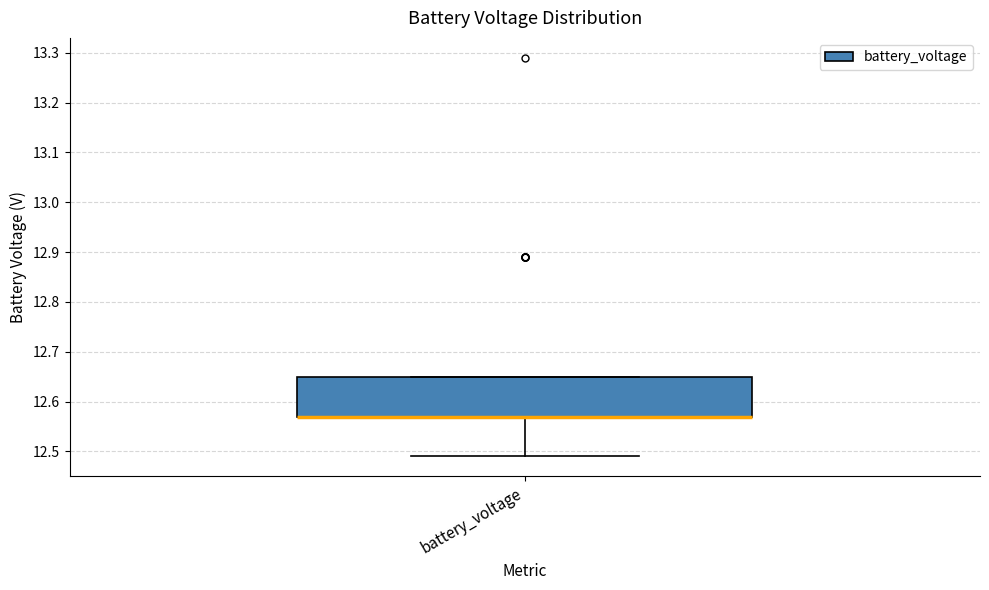

Read this box plot against the y-axis: the position of the median line, the range covered by the box, and the ends of both whiskers. The values are not printed on the chart, so give them approximately, as read against the axis.

median 12.57 (drawn on the box's lower edge), box 12.57 to 12.65, whiskers 12.49 to 12.65